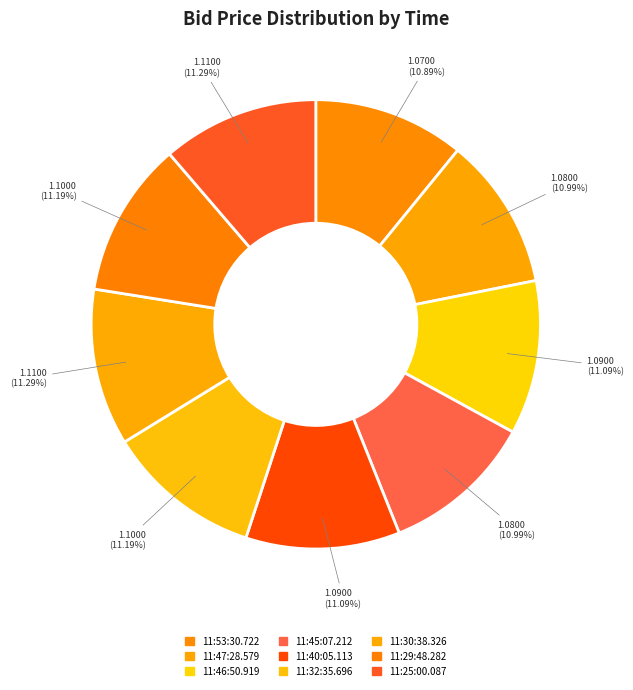

Rank the categories by value from lowest to highest.

11:53:30.722, 11:47:28.579, 11:45:07.212, 11:46:50.919, 11:40:05.113, 11:32:35.696, 11:29:48.282, 11:30:38.326, 11:25:00.087